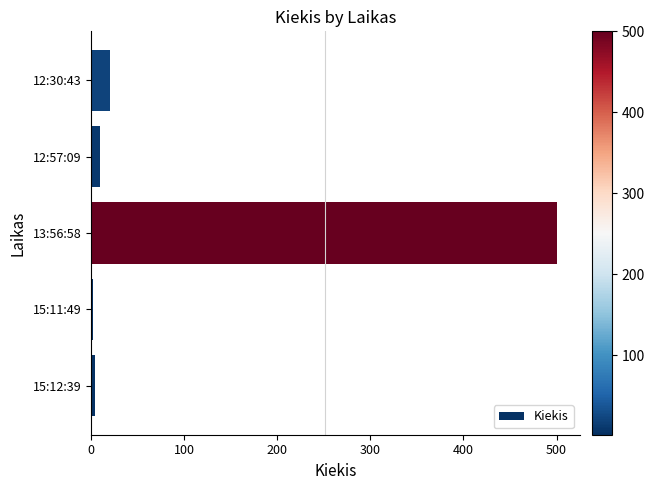

True or false: the data shows 4 at 15:12:39.

True